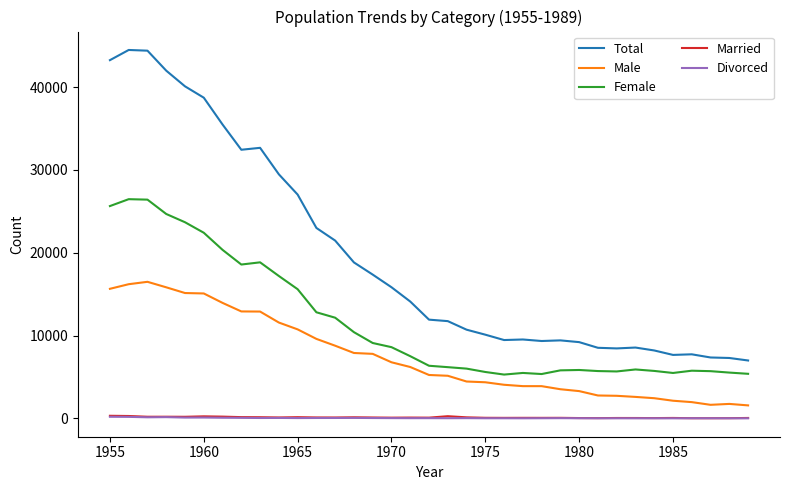

Which series has the widest spread of values?

Total